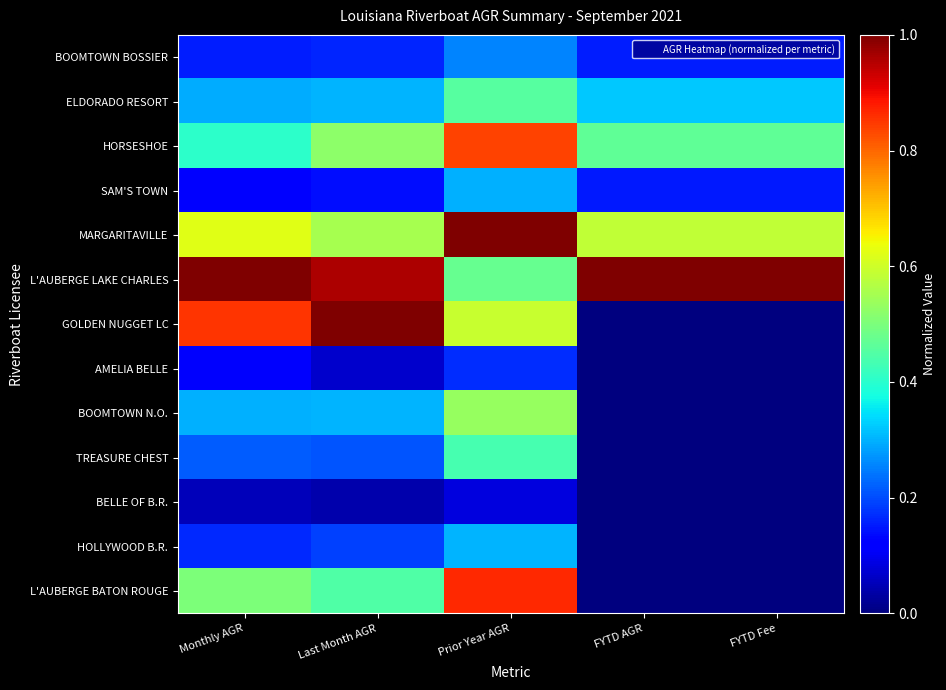

What is the total value across all series at Prior Year AGR?

6.3